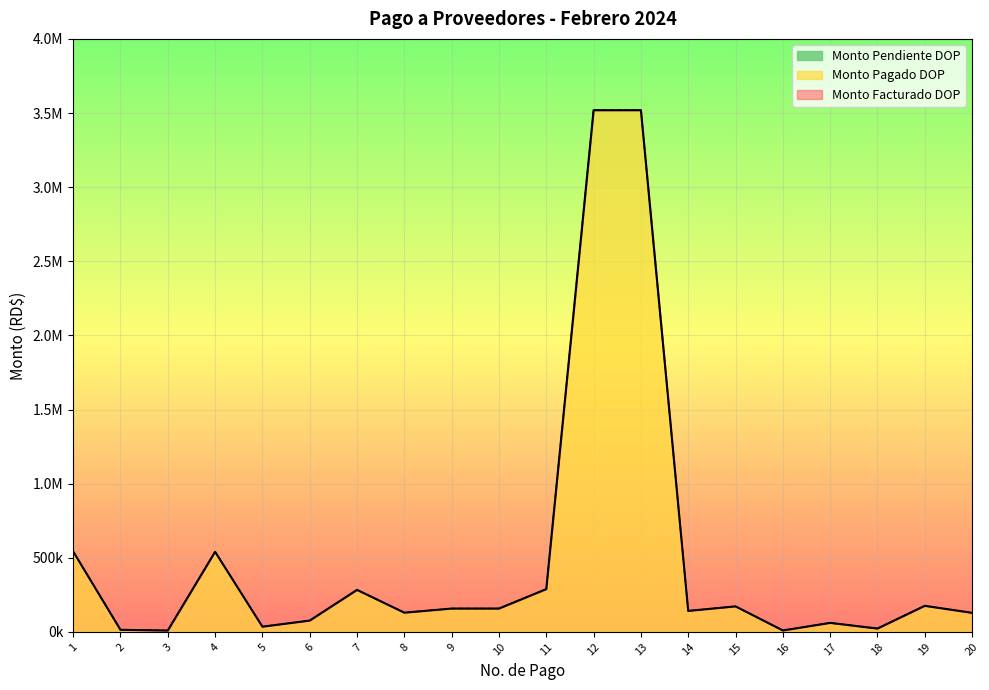

How many data points does each series have?

20